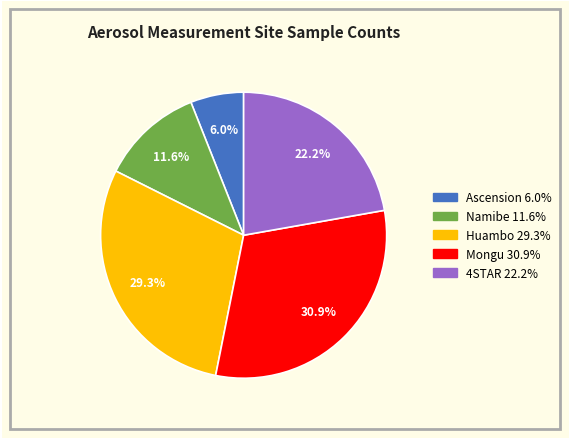

To the nearest percent, what is the difference between the Mongu and 4STAR slice percentages?

9%